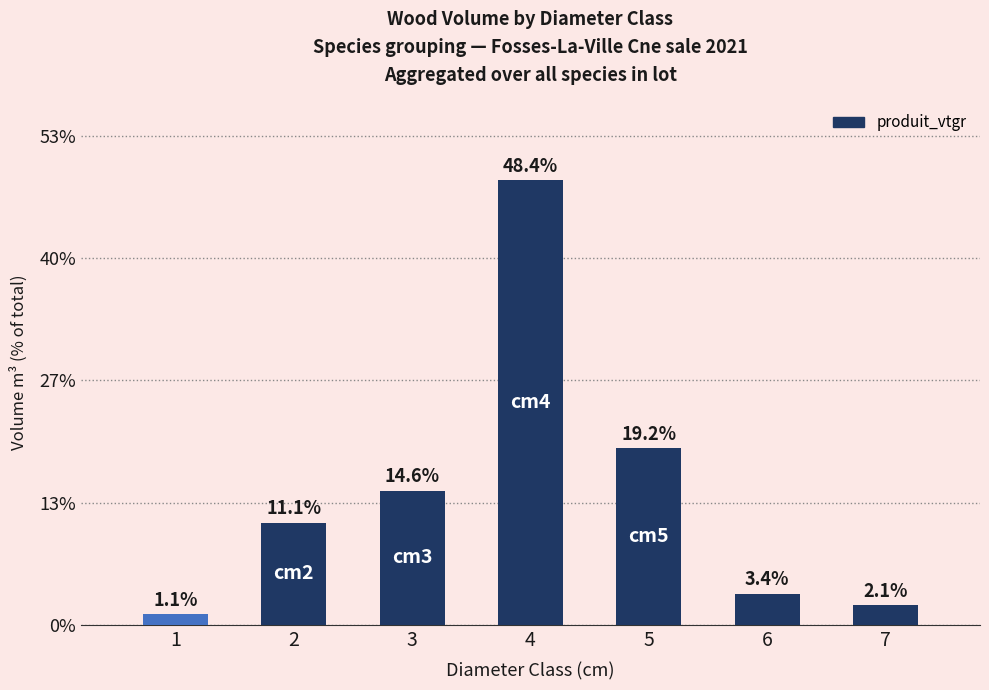

What is the difference between the maximum and minimum values?

84.1